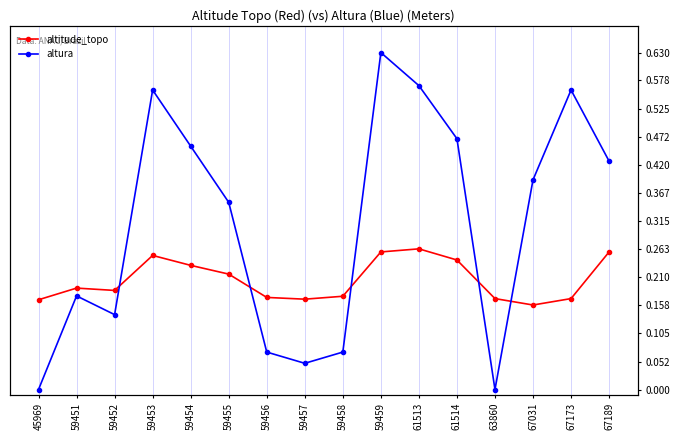

Rank the series at 59454 from lowest to highest value.

altitude_topo, altura